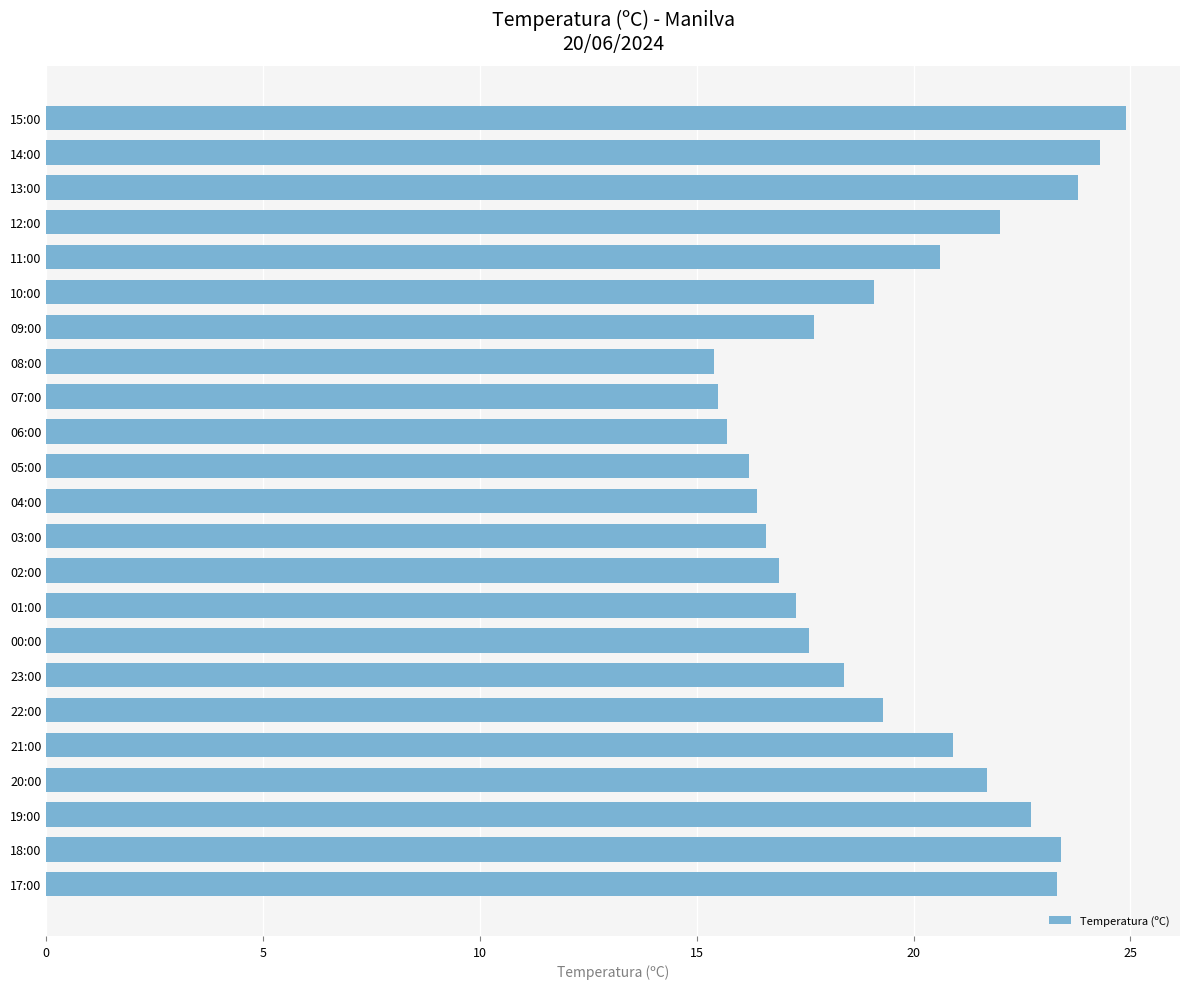

Is it true that the value at 00:00 is 17.6?

True